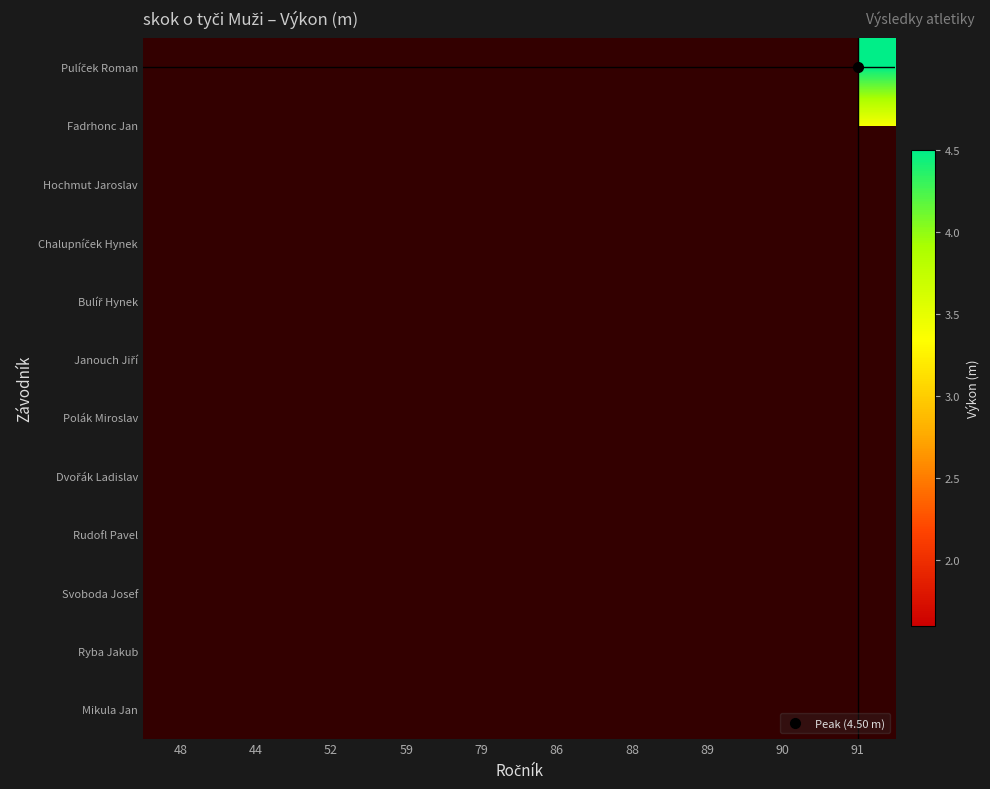

At 59, list the series in order from smallest to largest.

Pulíček Roman, Fadrhonc Jan, Hochmut Jaroslav, Chalupníček Hynek, Bulíř Hynek, Janouch Jiří, Polák Miroslav, Dvořák Ladislav, Rudofl Pavel, Svoboda Josef, Ryba Jakub, Mikula Jan